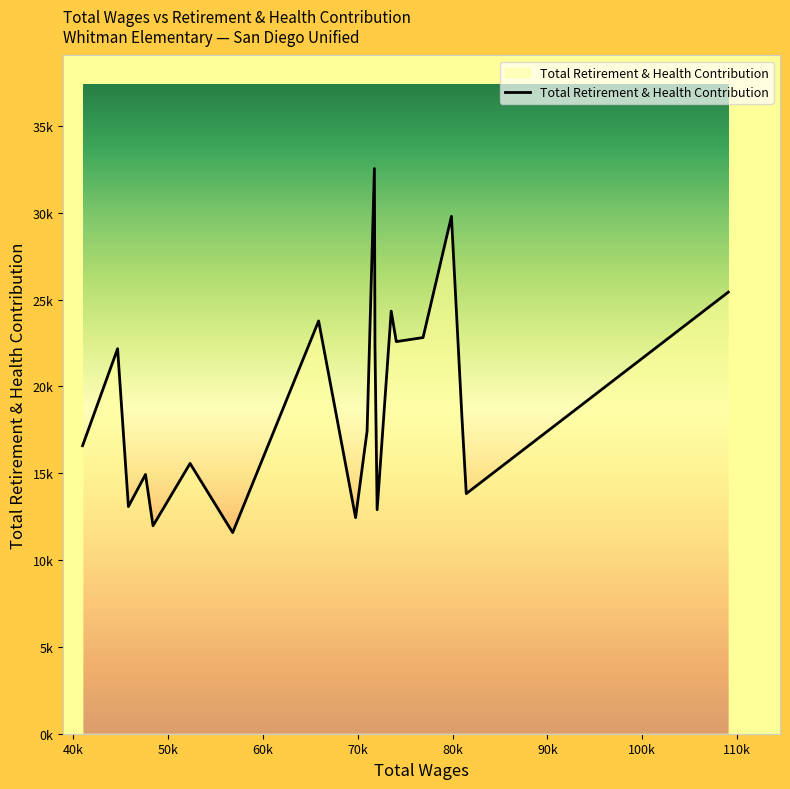

Does the chart display data point markers on the line(s)?

No